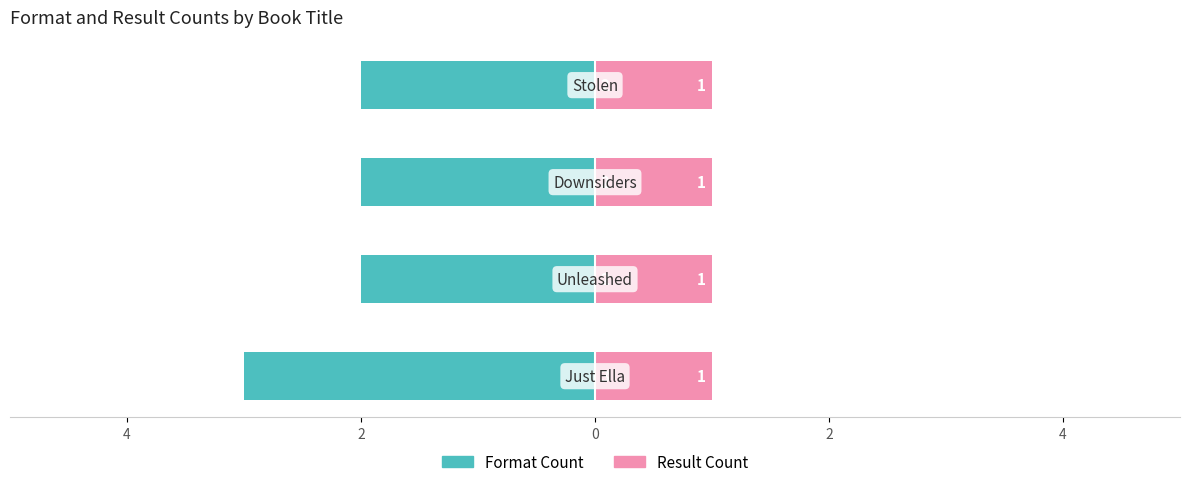

What is the average value of the Format Count series?

-2.2